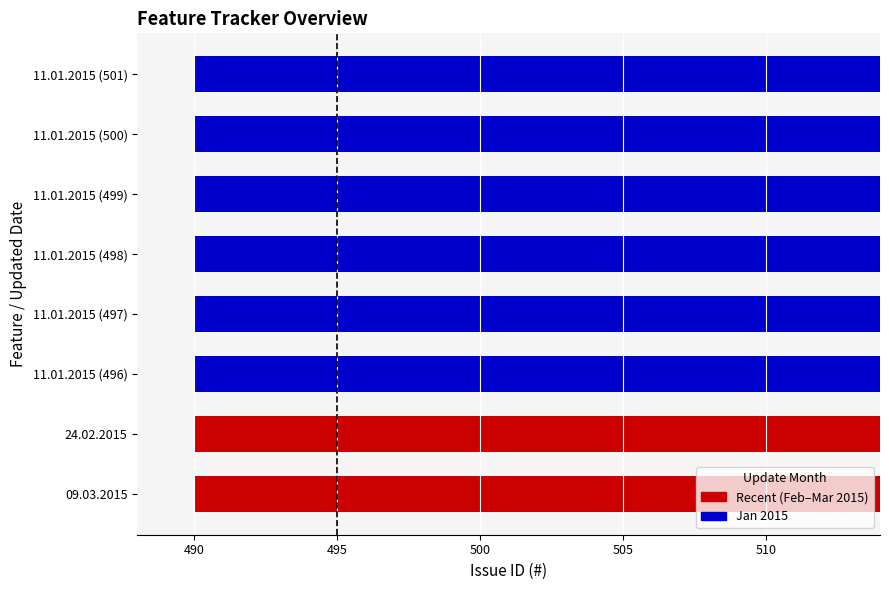

The value at 11.01.2015 (496) is 496. True or false?

True